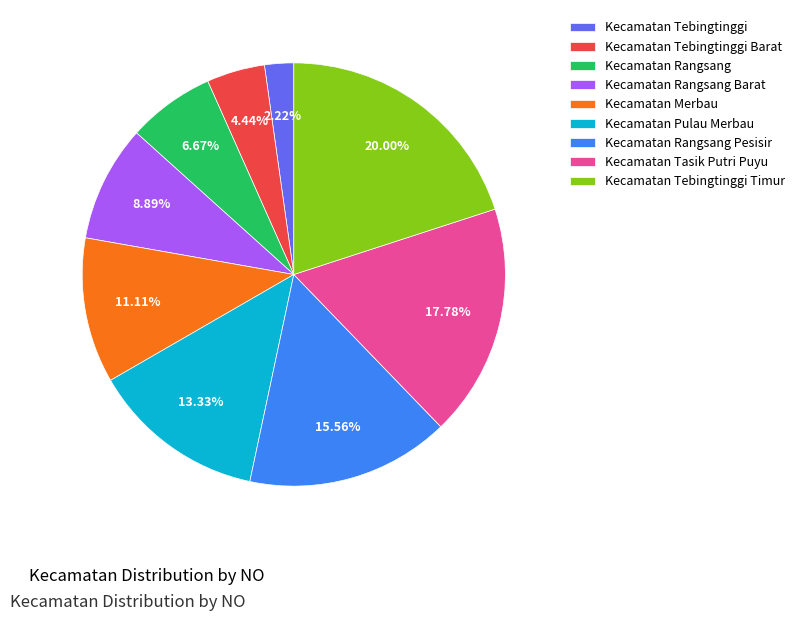

Do Kecamatan Rangsang and Kecamatan Merbau together represent more than half of the pie?

No